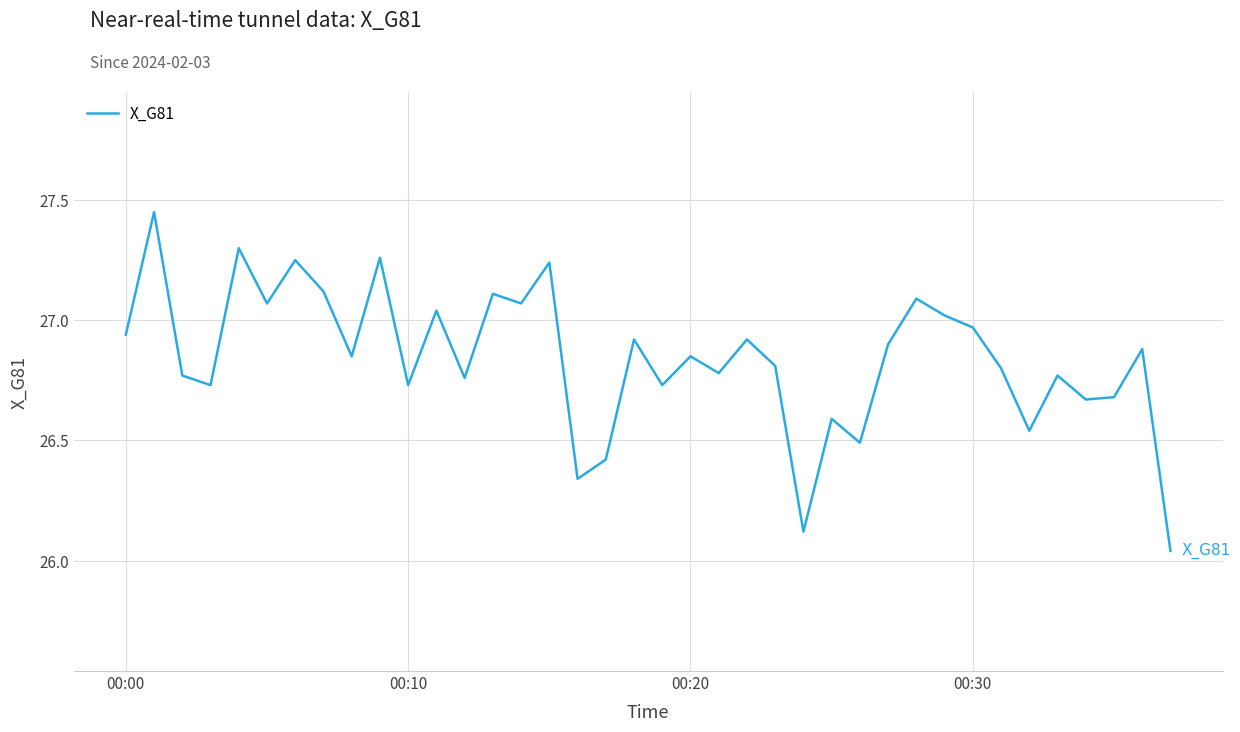

How many lines are shown in the chart?

1